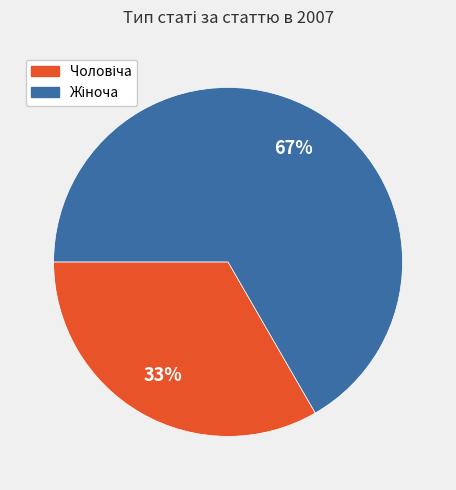

Is there a majority slice in this chart?

Yes